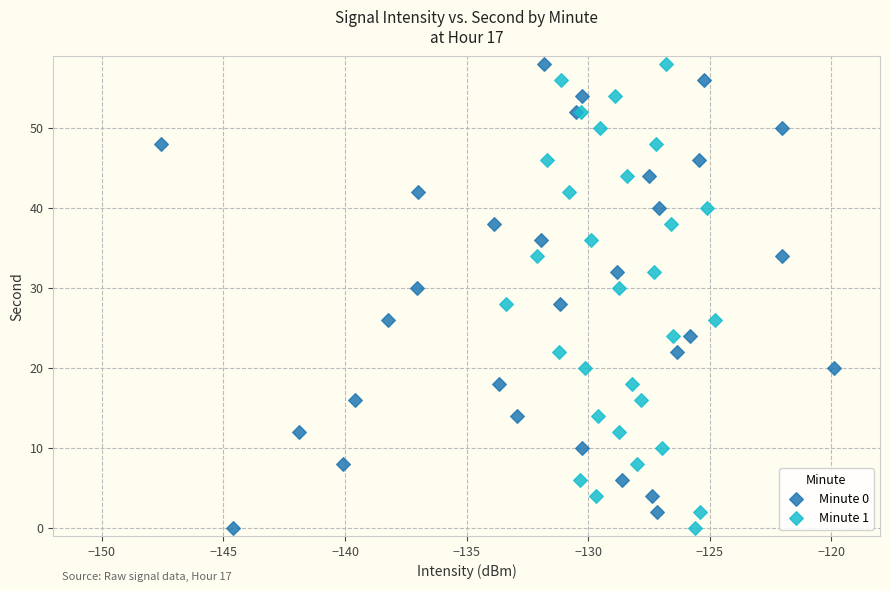

What are all the series names shown in the legend?

Minute 0, Minute 1